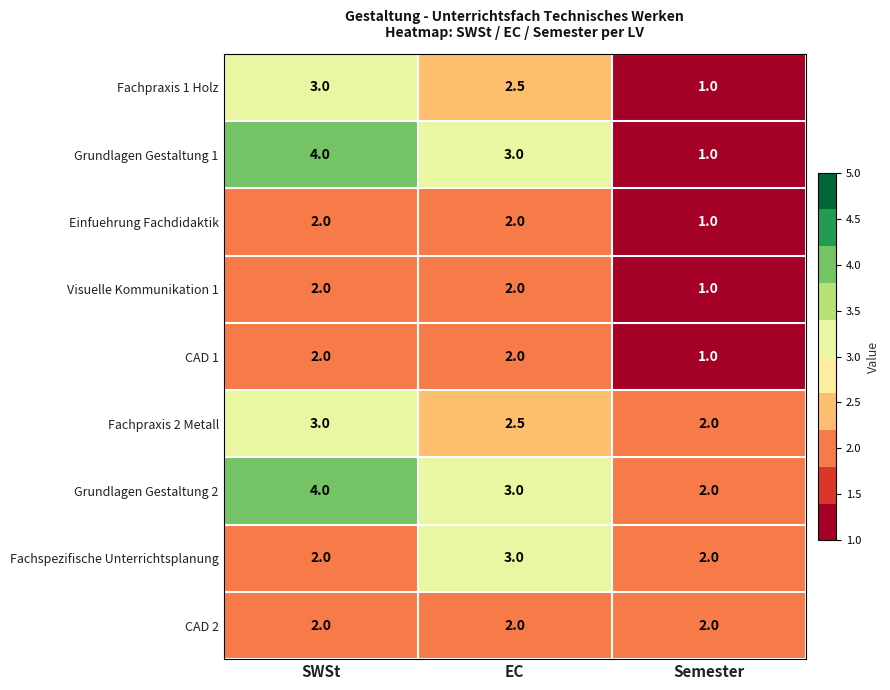

What is the smallest value displayed?

1.0